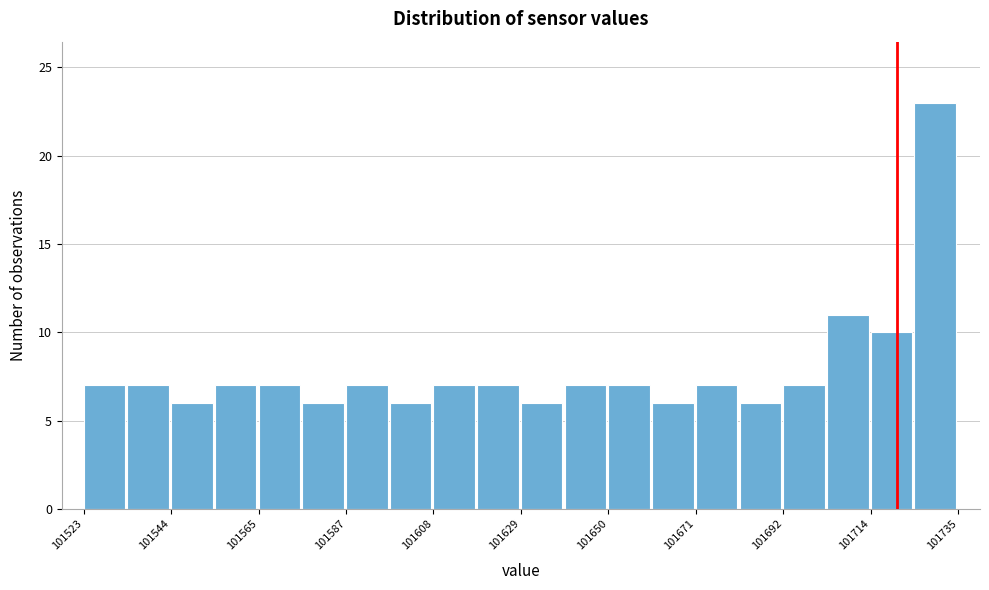

Read against the x-axis, roughly where is the centre of the tallest bar?

101730